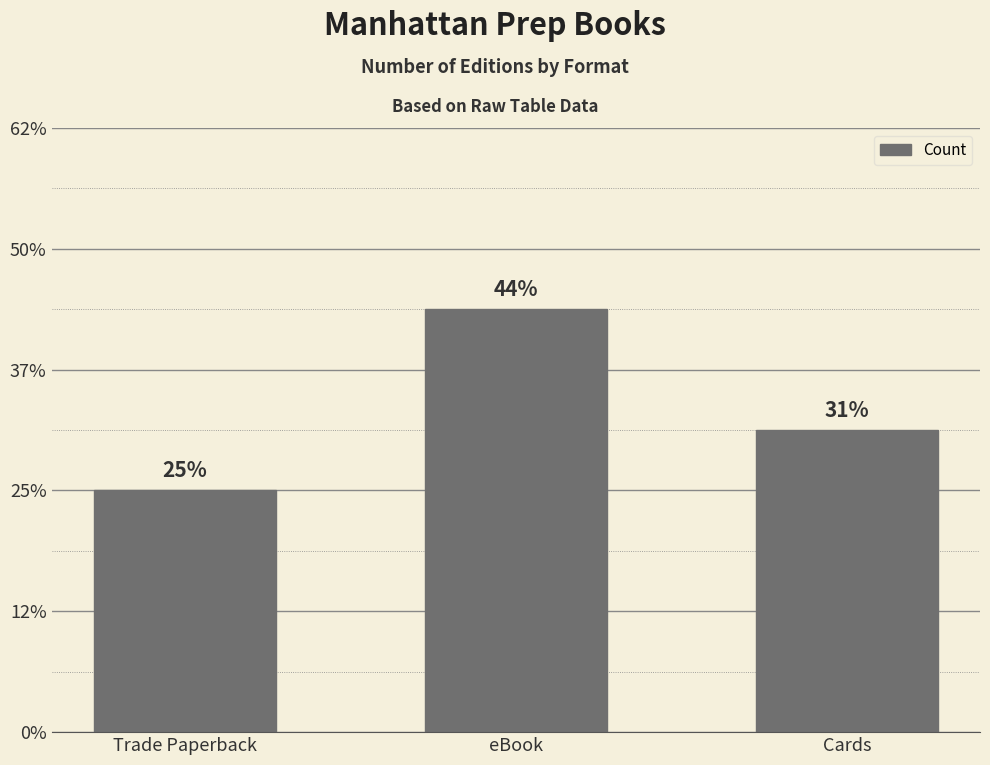

What position from the left is Trade Paperback?

1